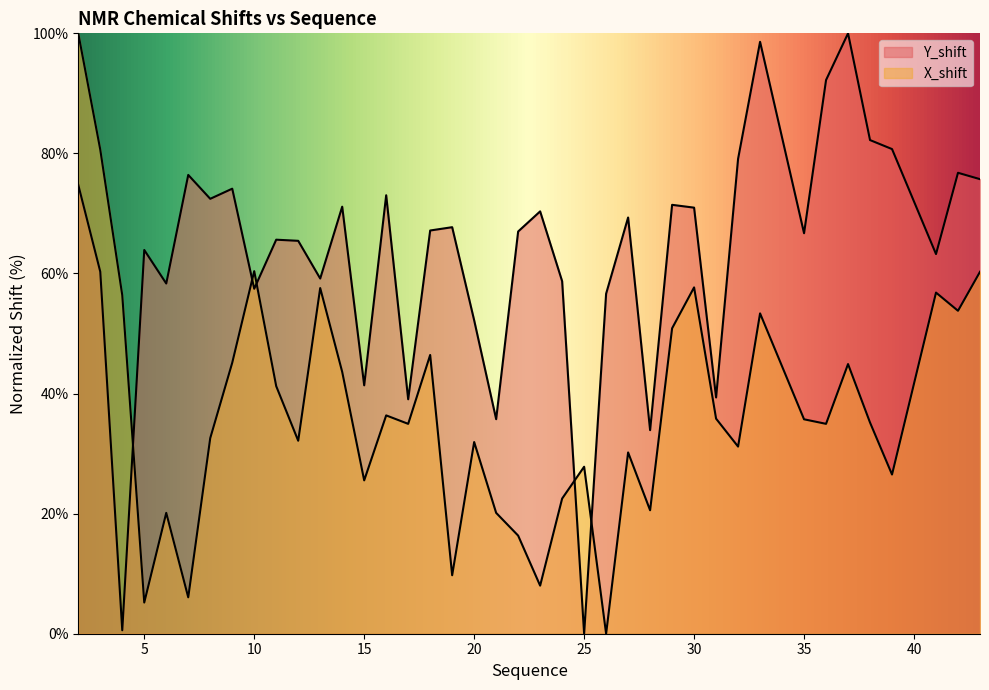

What is the total value across all series at 12?

97.6